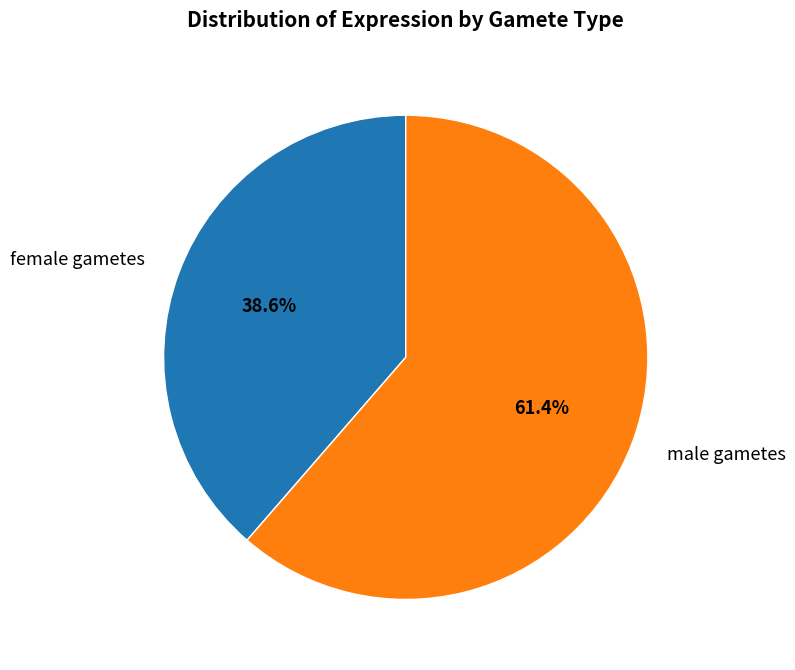

To the nearest percent, what is the difference between the female gametes and male gametes slice percentages?

23%